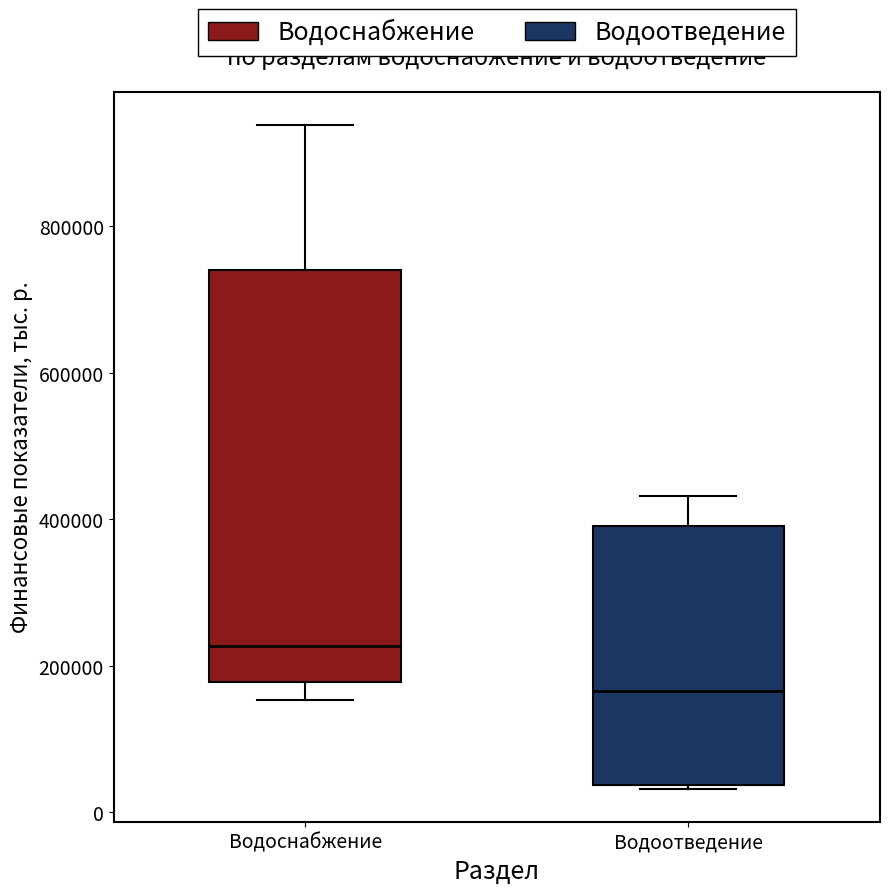

Which box is the tallest, from its lower edge to its upper edge?

Водоснабжение